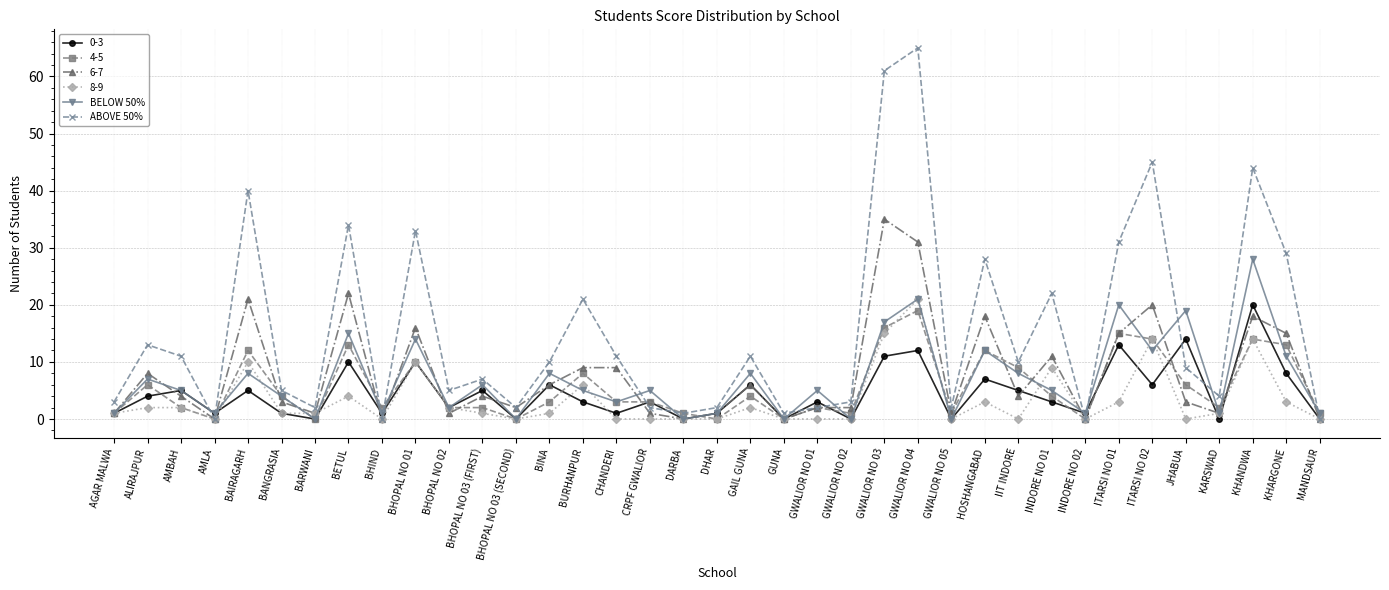

What is the value of the BELOW 50% point at the 24th from the left?

17